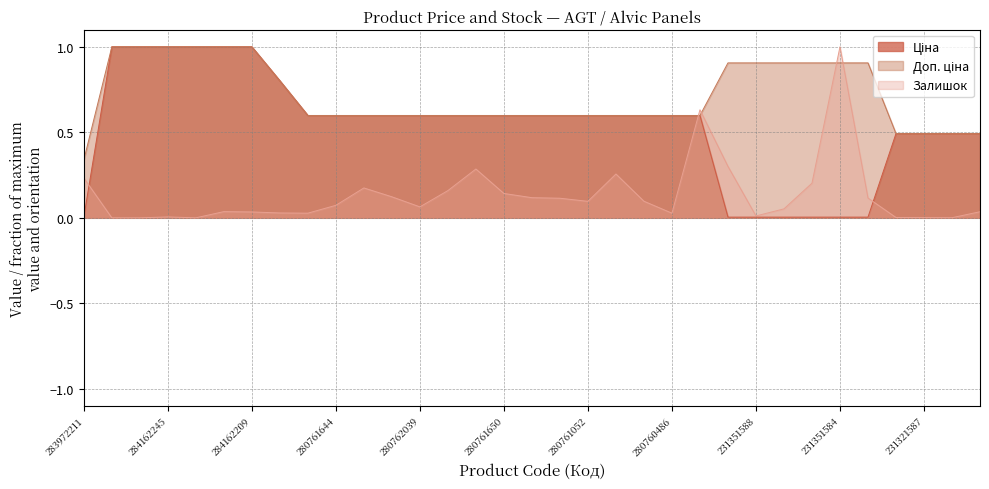

True or false: Доп. ціна and Ціна cross at least once.

False